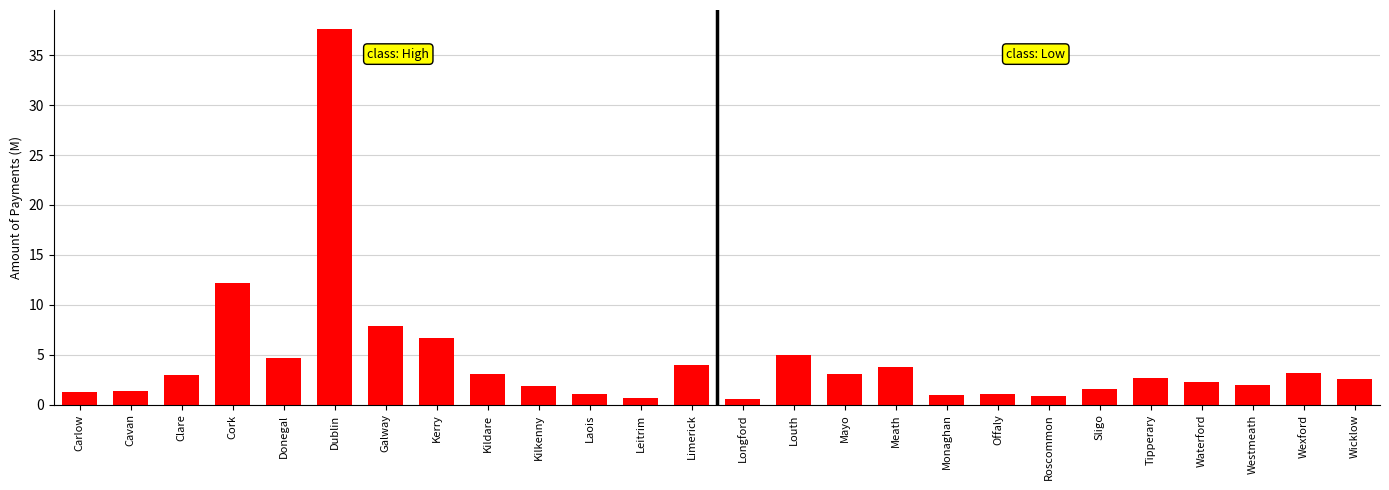

What is the change in value from Kildare to Sligo?

-1.5